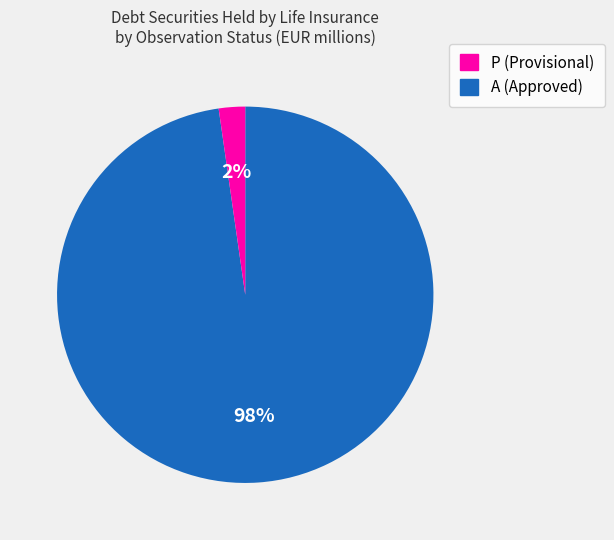

Is there a majority slice in this chart?

Yes